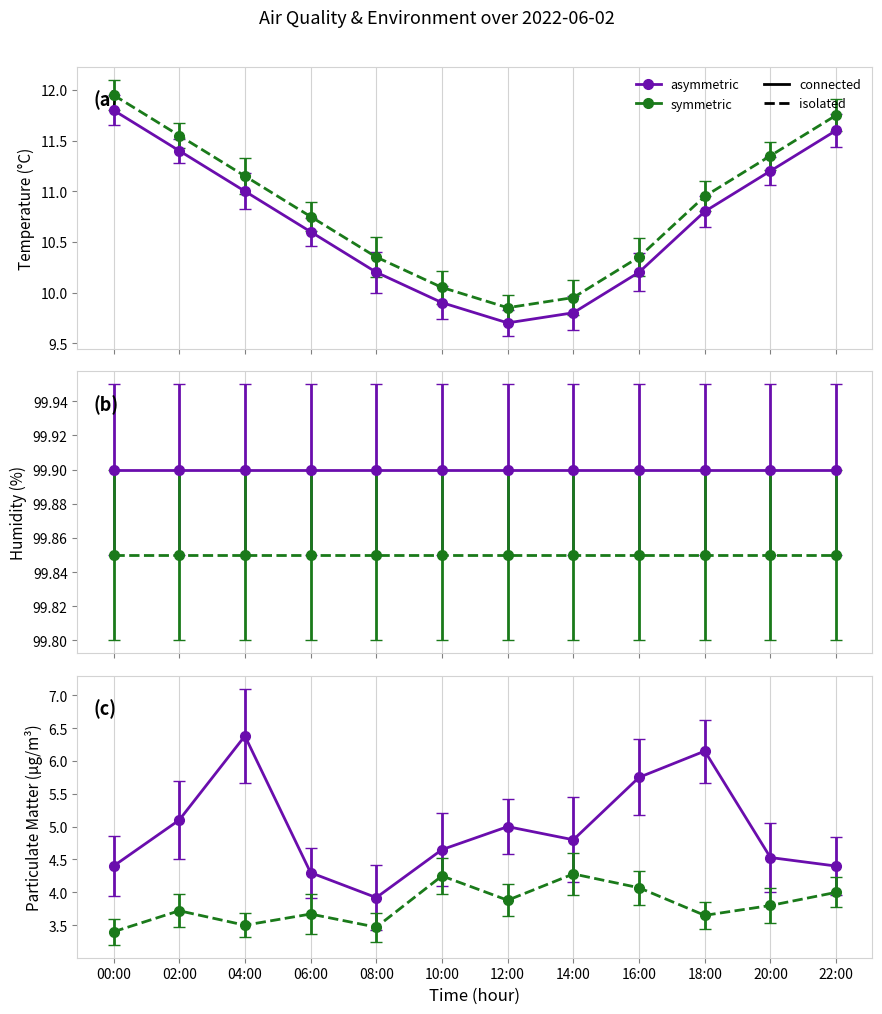

At how many categories does at least one series exceed 4?

12